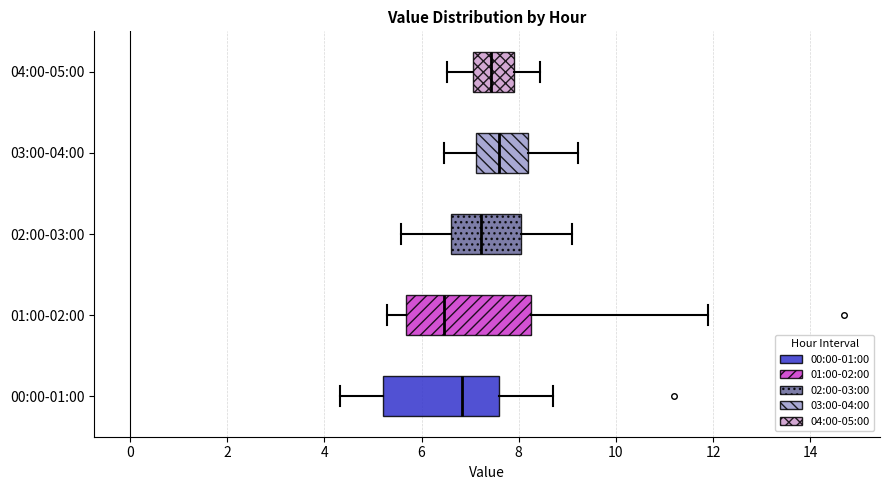

Where is the left edge of the box for 04:00-05:00 on the x-axis? The values are not printed on the chart, so give them approximately, as read against the axis.

7.0